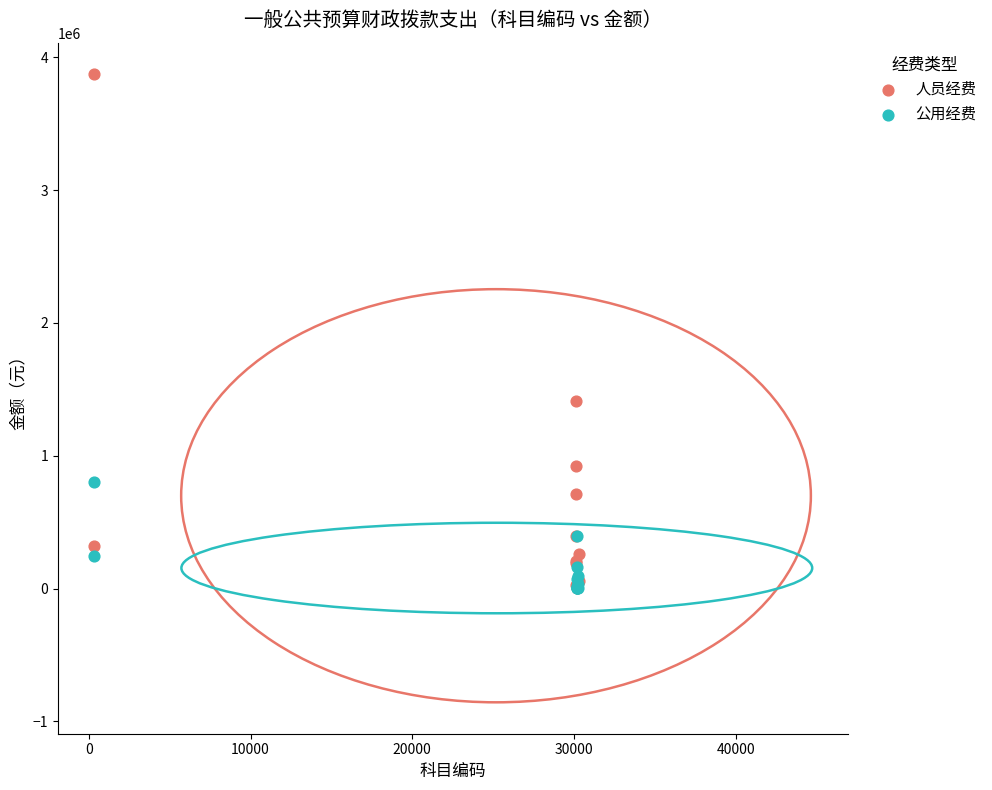

Which series reaches the maximum Y coordinate?

人员经费